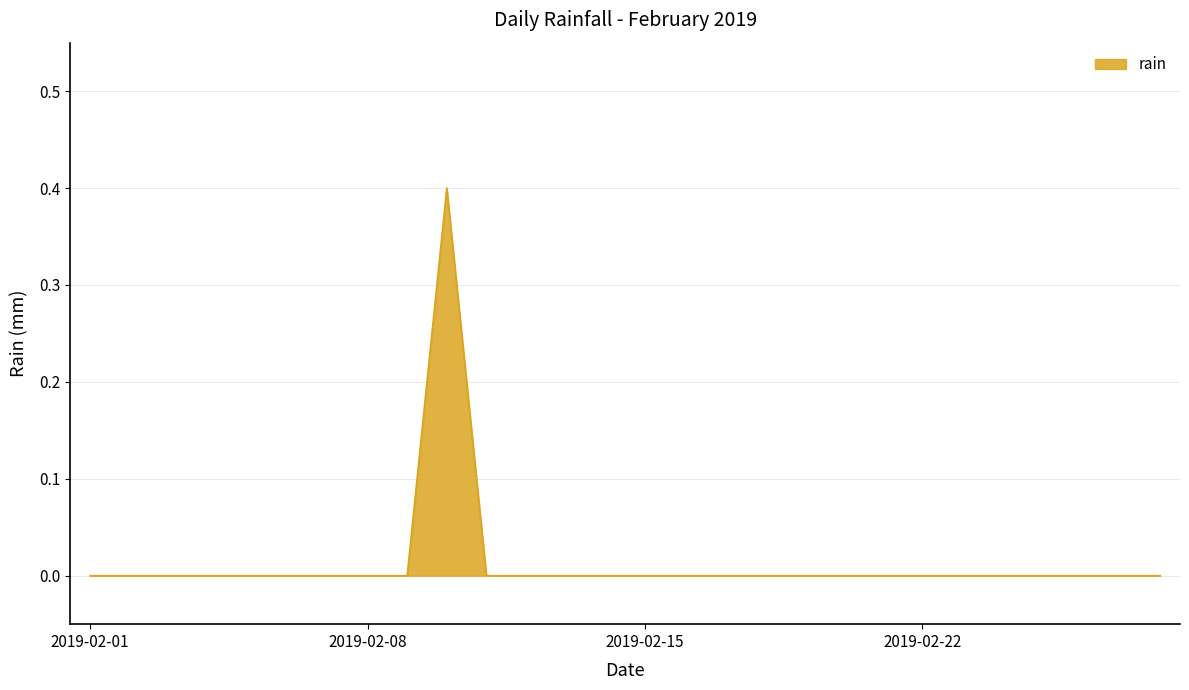

What is the difference between the maximum and minimum values?

0.4